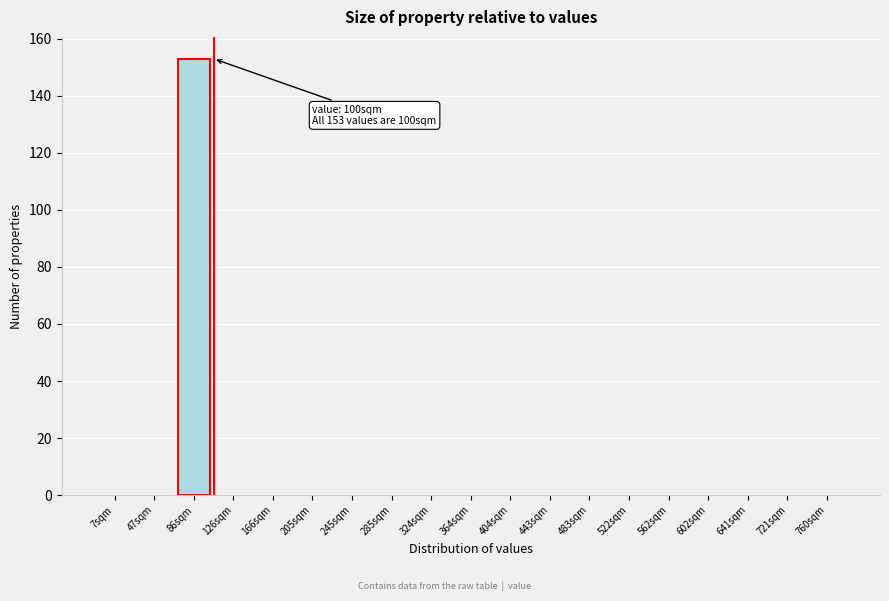

Reading right to left, list all the values displayed in this chart.

760sqm=0	721sqm=0	641sqm=0	602sqm=0	562sqm=0	522sqm=0	483sqm=0	443sqm=0	404sqm=0	364sqm=0	324sqm=0	285sqm=0	245sqm=0	205sqm=0	166sqm=0	126sqm=0	86sqm=153	47sqm=0	7sqm=0